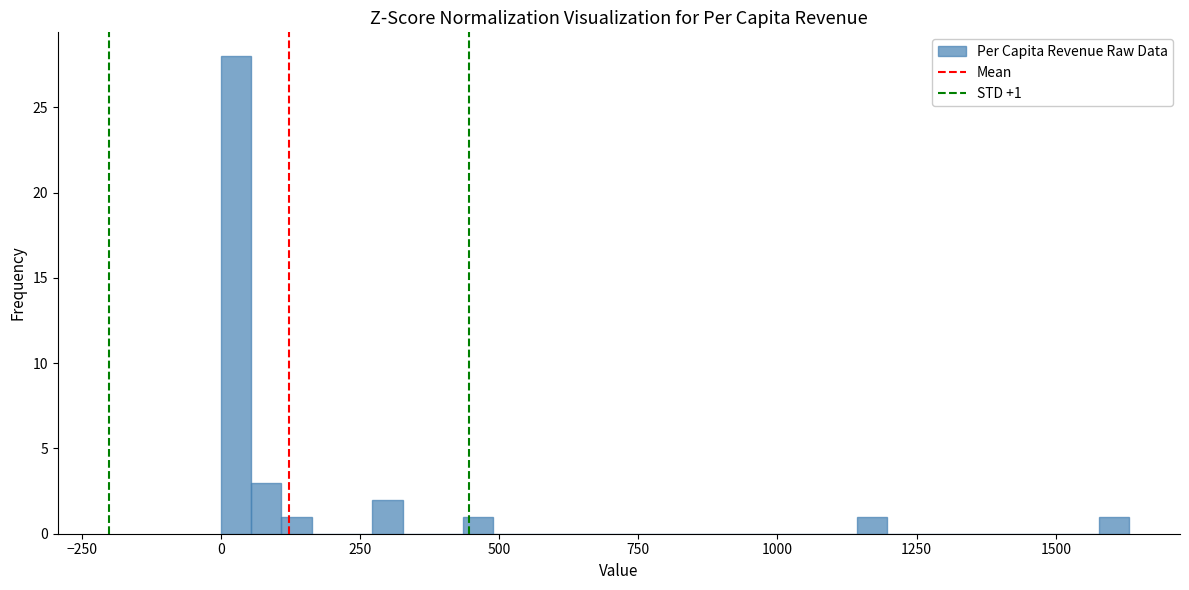

Around what value on the x-axis is the tallest bar? Give the approximate position of its centre, as read against the axis.

50